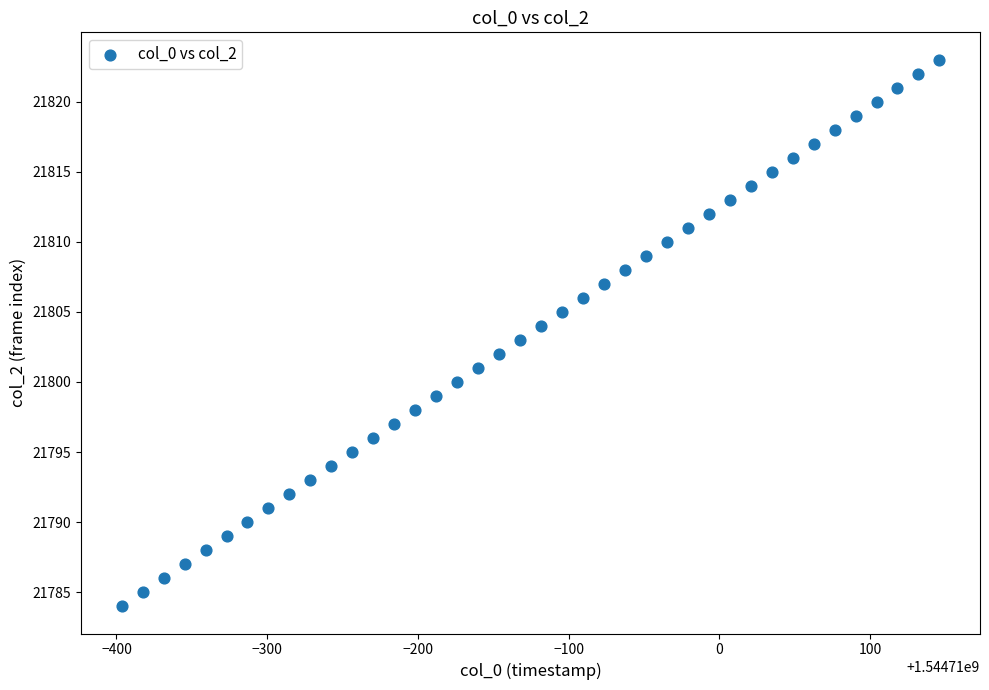

What is the range of Y values (max minus min)?

39